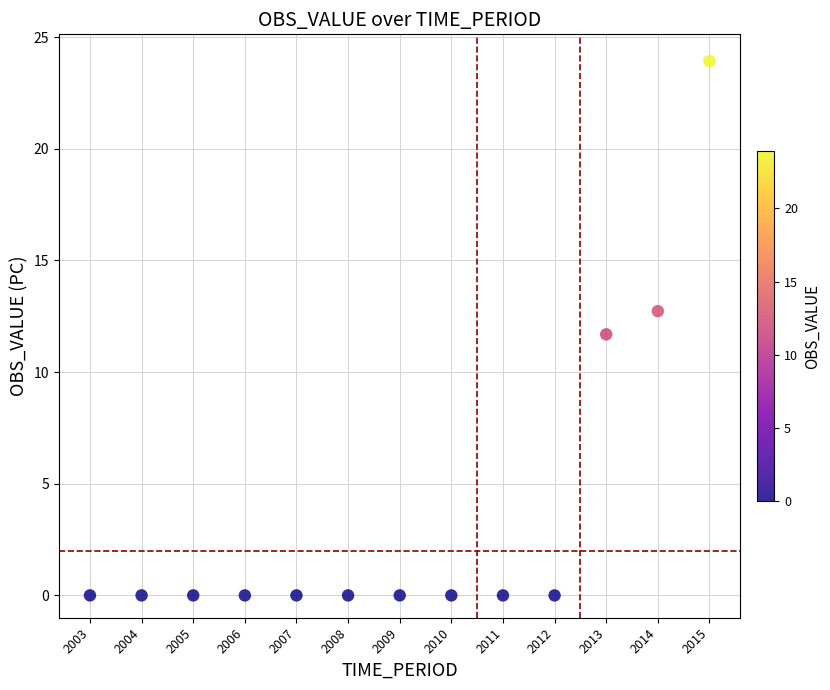

What is the range of Y values (max minus min)?

23.9